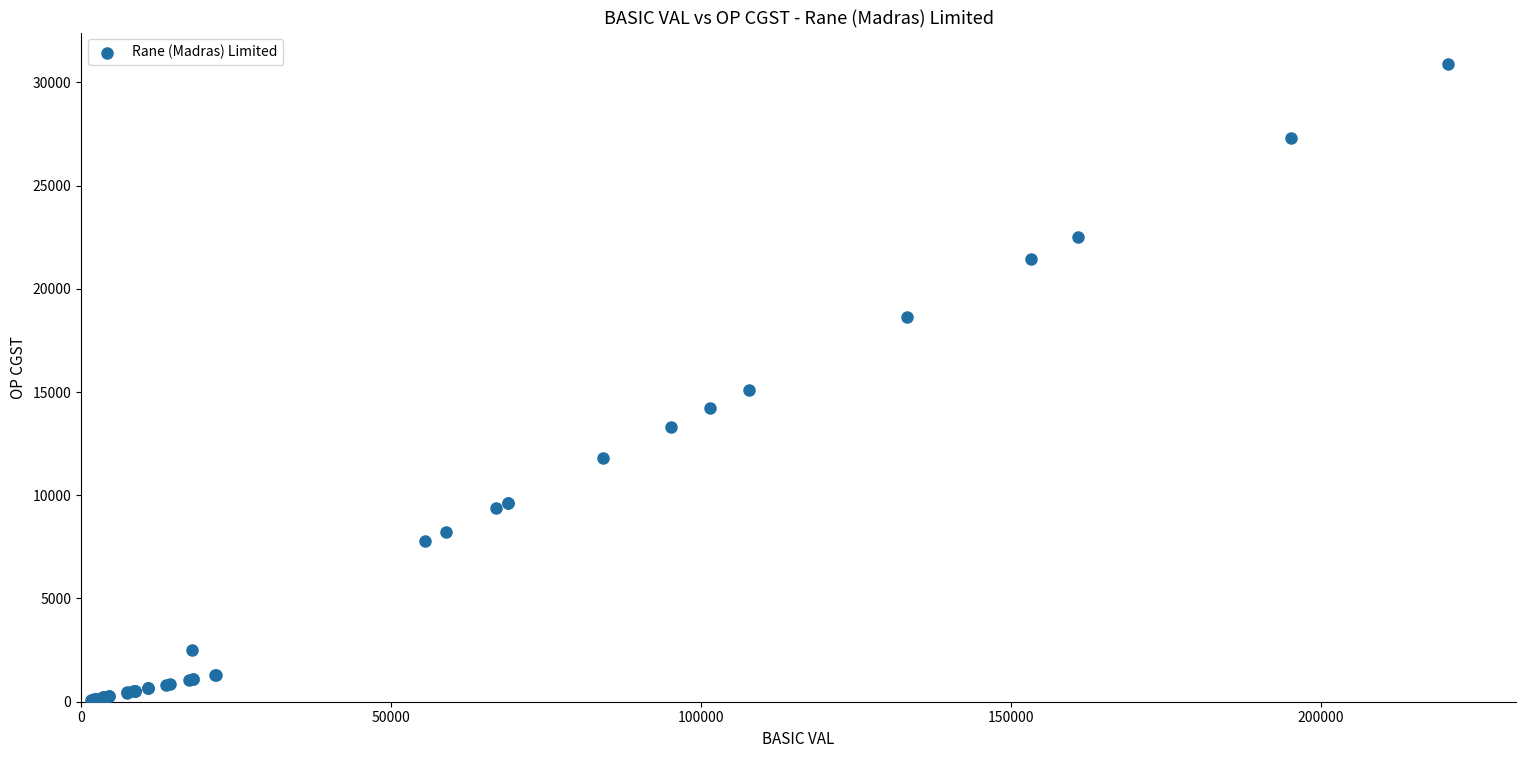

What Y value in the scatter plot is closest to 15483?

15082.2